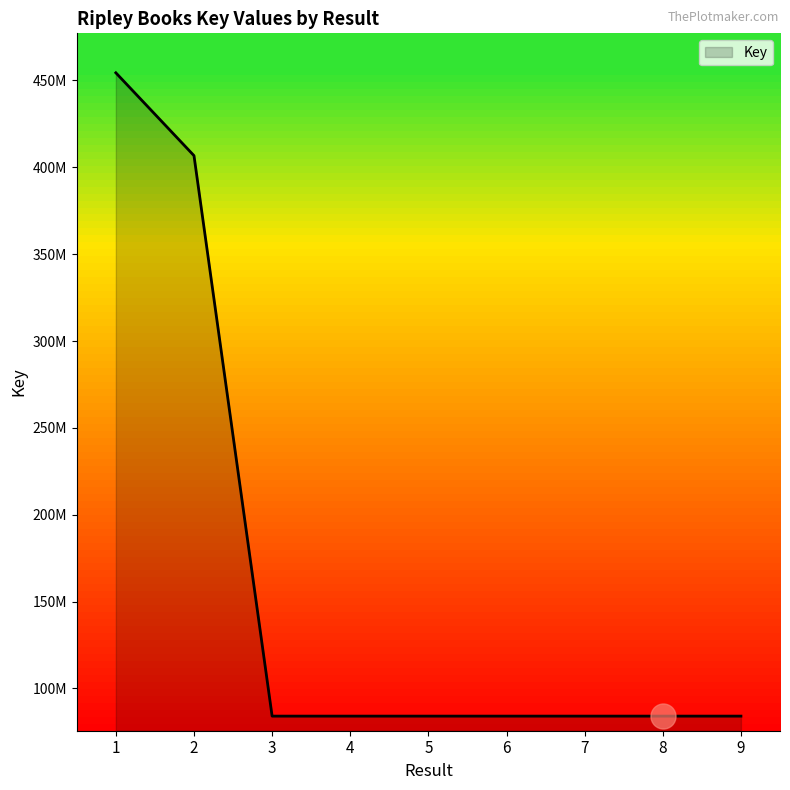

Between 9 and 1, which is larger?

1